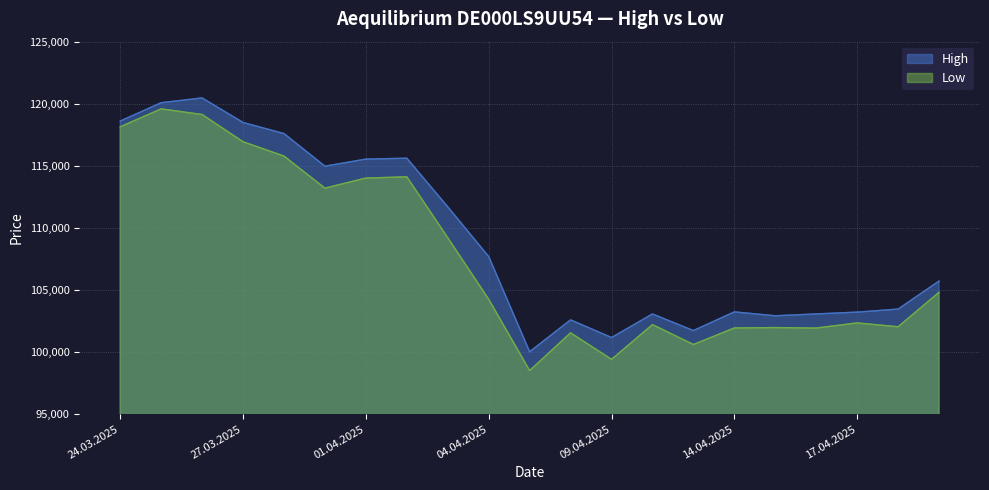

Which series has the widest spread of values?

Low